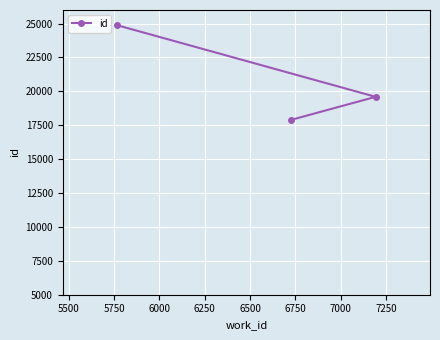

What is the value of the 3rd point from the left?

19596